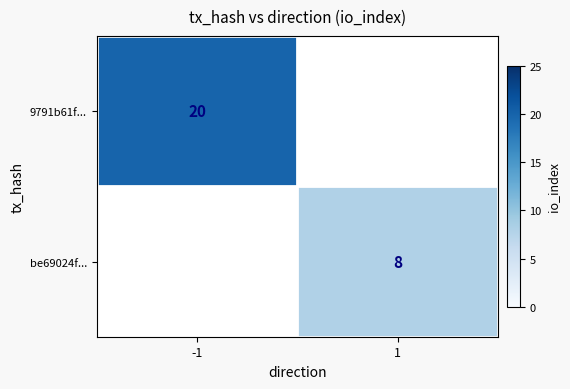

What is the difference between the highest and lowest values at -1?

20